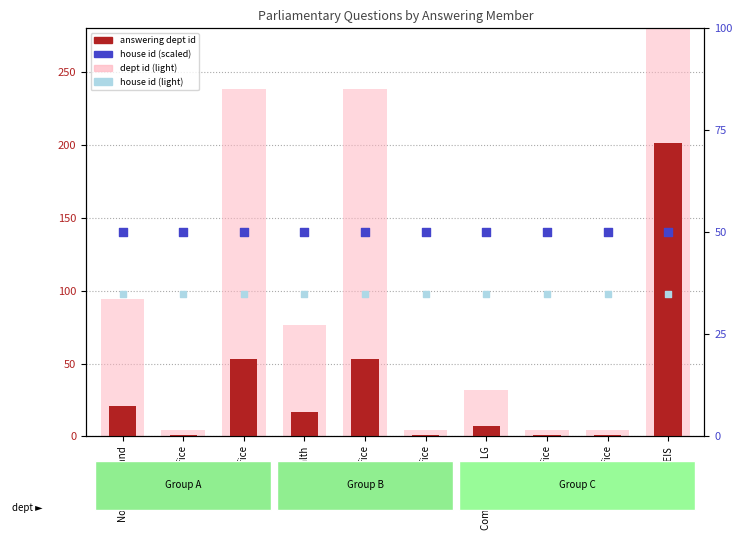

What are all the series names shown in the legend?

answering dept id, dept id (light), house id (scaled), house id (light)